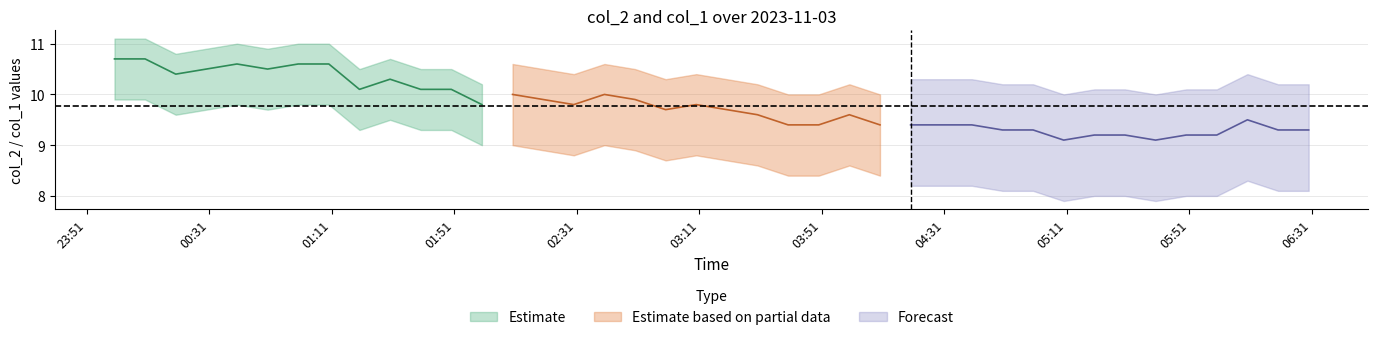

What position from the right is 2023/11/03 03:50:00?

17